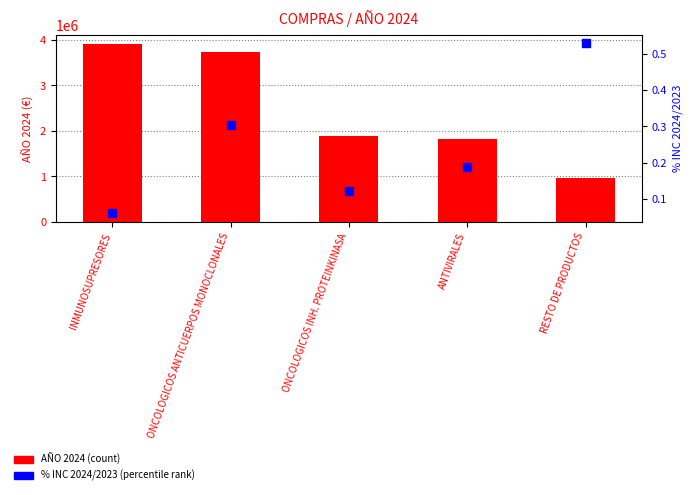

Which series has the largest total across all categories?

AÑO 2024